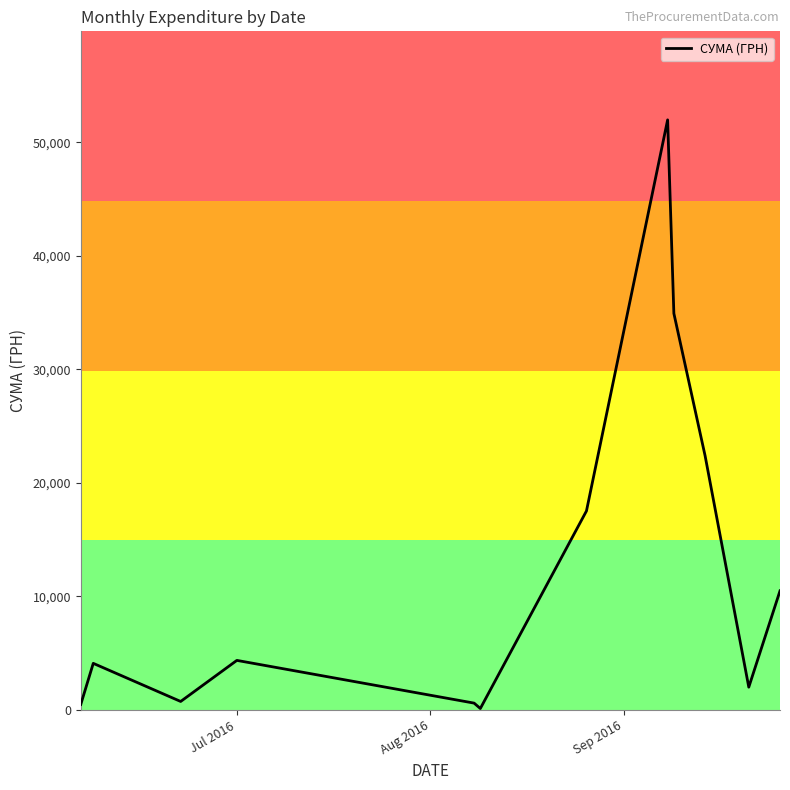

What is the difference between the maximum and minimum values?

51845.0